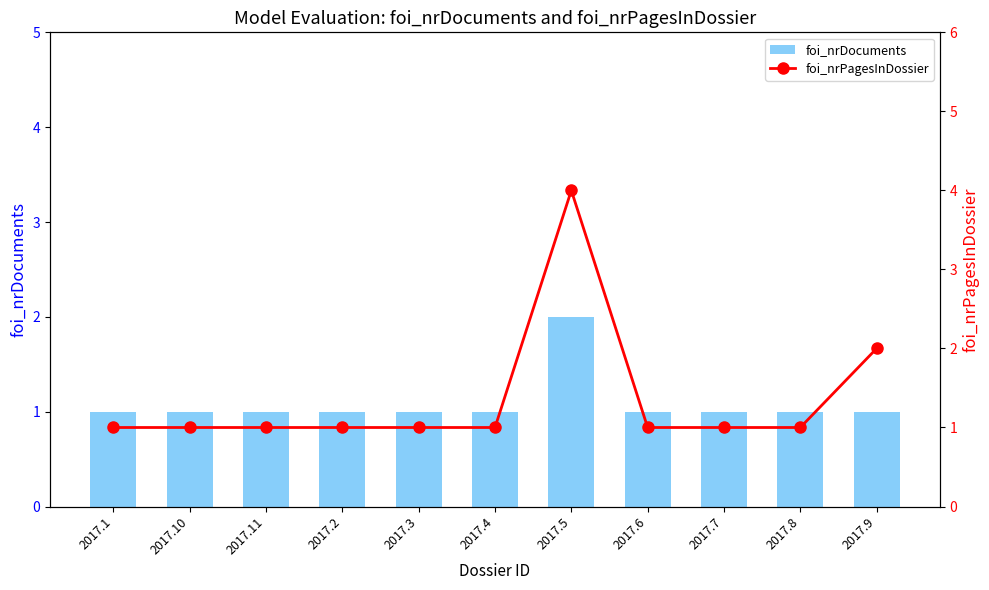

Reading left to right, transcribe all the data shown in this chart.

foi_nrDocuments: 2017.1=1	2017.10=1	2017.11=1	2017.2=1	2017.3=1	2017.4=1	2017.5=2	2017.6=1	2017.7=1	2017.8=1	2017.9=1
foi_nrPagesInDossier: 2017.1=1	2017.10=1	2017.11=1	2017.2=1	2017.3=1	2017.4=1	2017.5=4	2017.6=1	2017.7=1	2017.8=1	2017.9=2